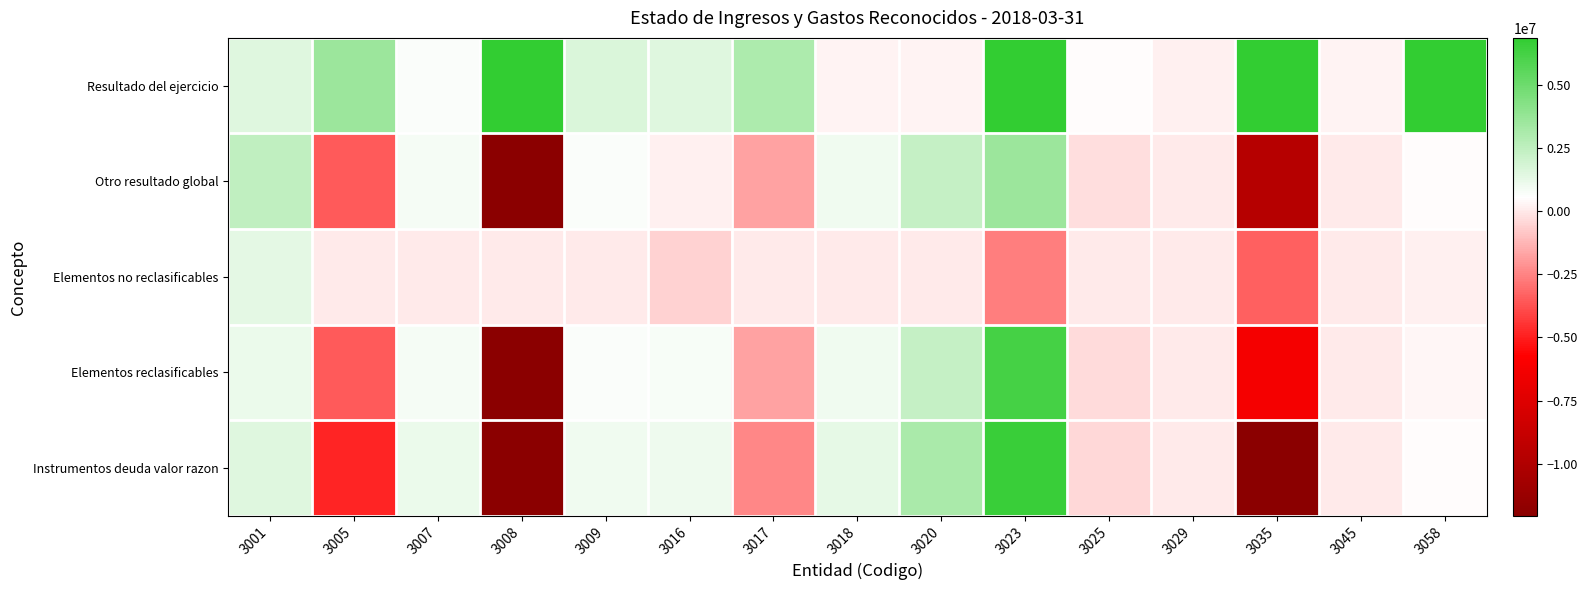

At which category is the sum across all series the highest?

3058